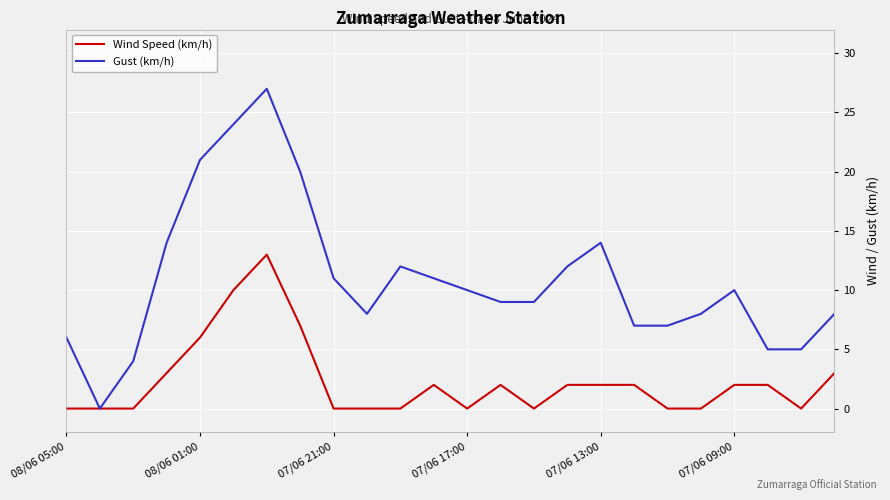

Which series has the largest total across all categories?

Gust (km/h)